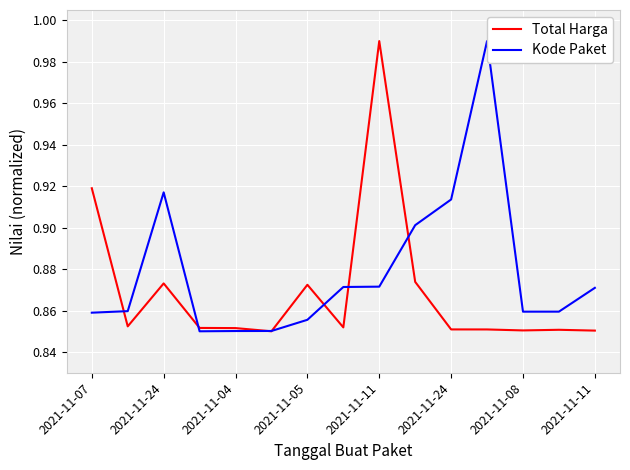

List the series in order of their overall mean, highest first.

Kode Paket, Total Harga